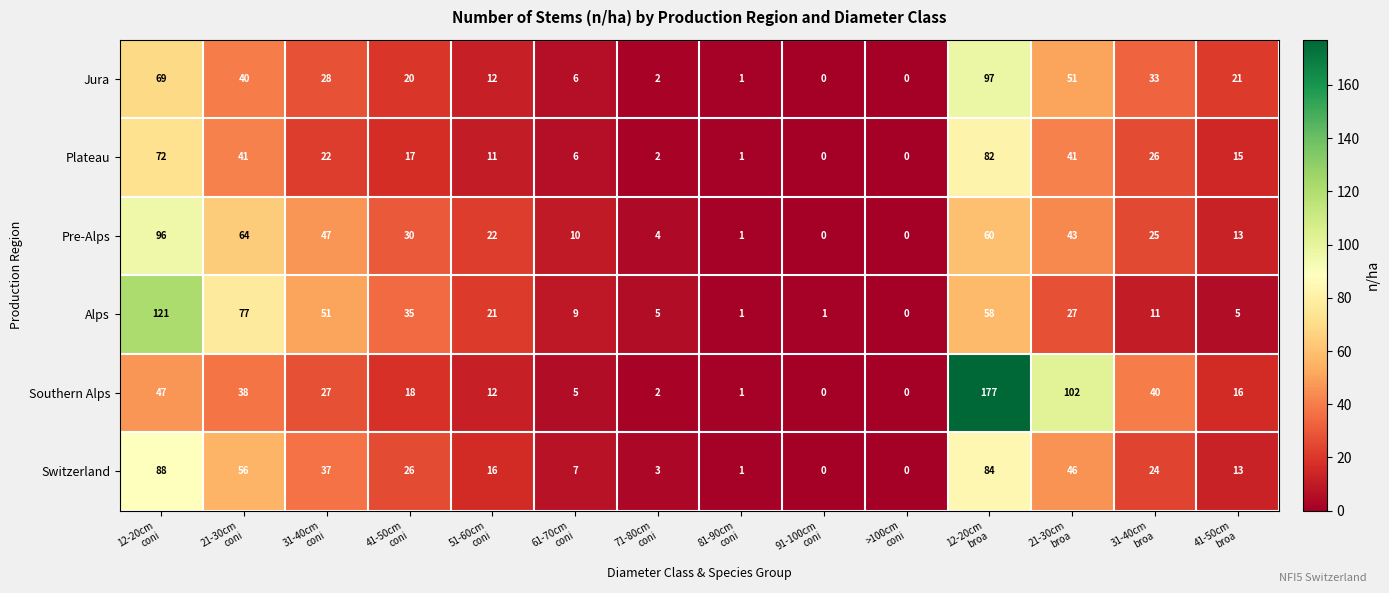

Which series has the largest range (max minus min)?

Southern Alps